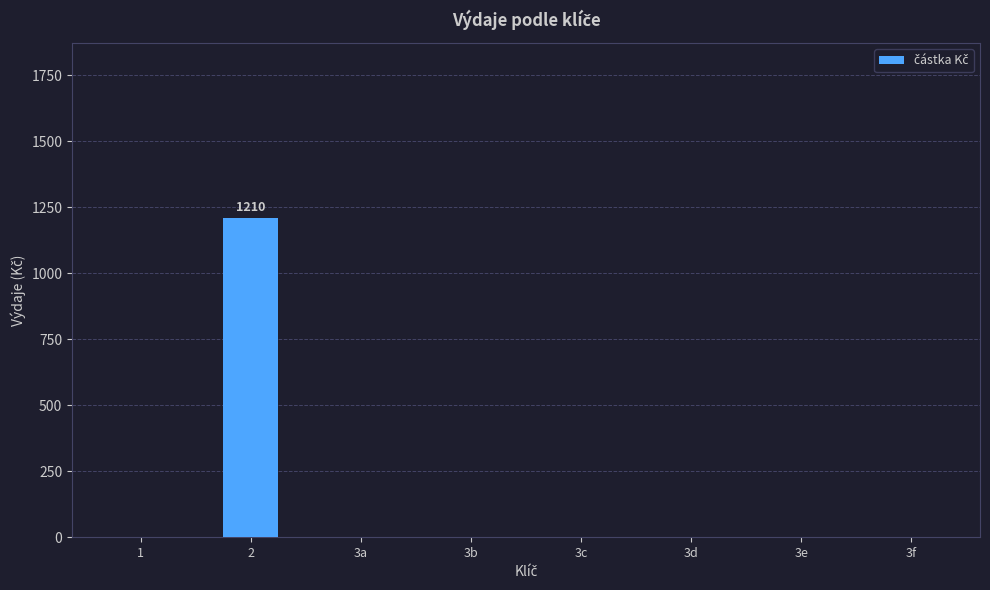

What is the change in value from 2 to 3e?

-1210